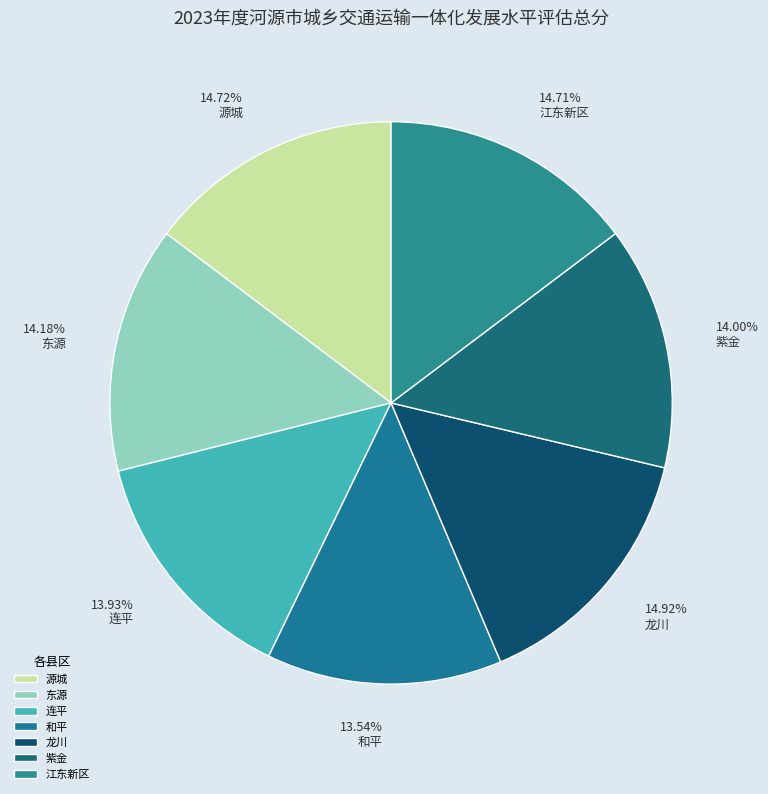

The 源城 slice represents 15% of the pie. True or false?

True